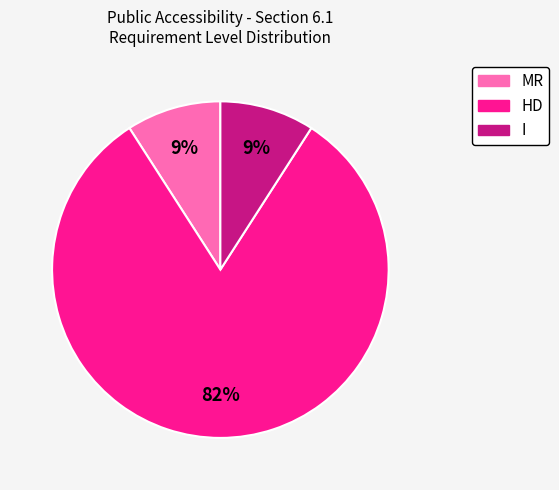

Which category has the biggest portion of the pie?

HD